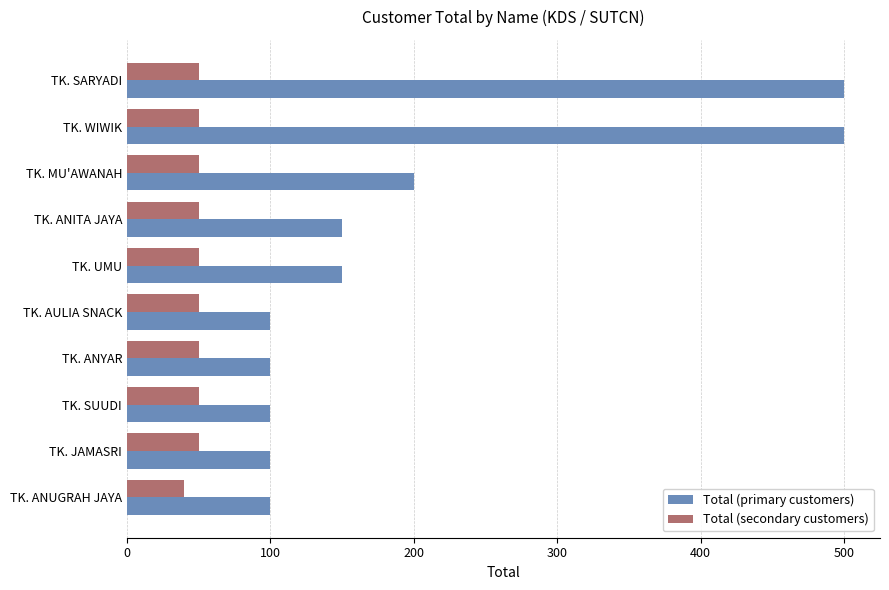

True or false: Total (primary customers) has a value of 841 at TK. WIWIK.

False